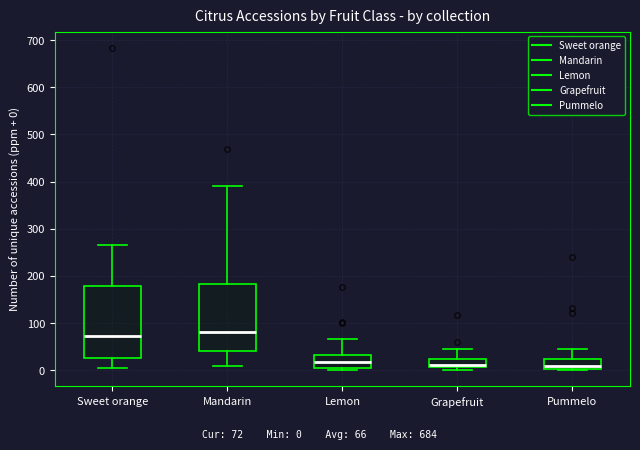

Reading left to right, transcribe this box plot: for each box, give where its median line is, the range the box spans, and where its two whiskers end, as read against the y-axis. The values are not printed on the chart, so give them approximately, as read against the axis.

Sweet orange: median 70, box 30 to 180, whiskers 10 to 270
Mandarin: median 80, box 40 to 180, whiskers 10 to 390
Lemon: median 20, box 10 to 30, whiskers 0 to 70
Grapefruit: median 10 (just above the box's lower edge), box 10 to 20, whiskers 0 to 50
Pummelo: median 10, box 0 to 20, whiskers 0 to 50